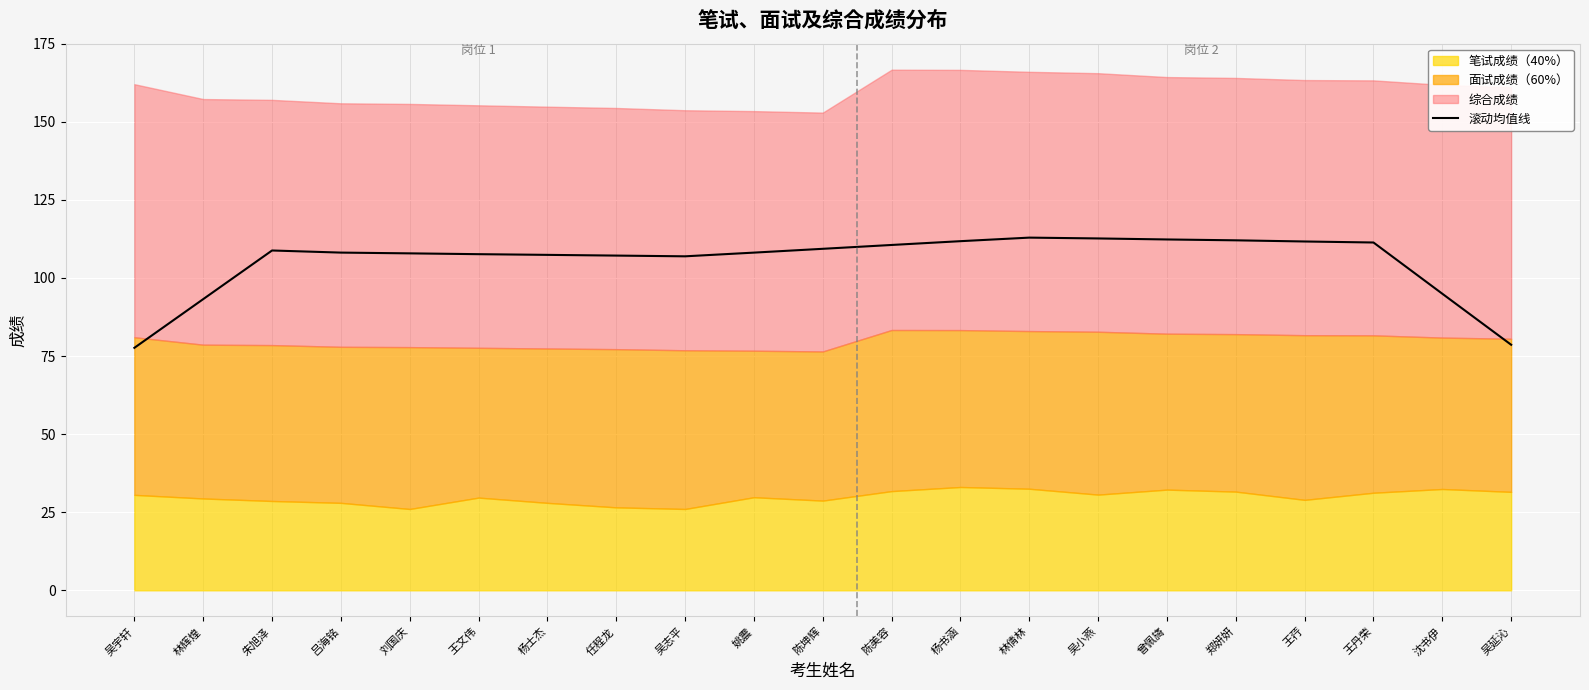

How many data points are less than 108?

9